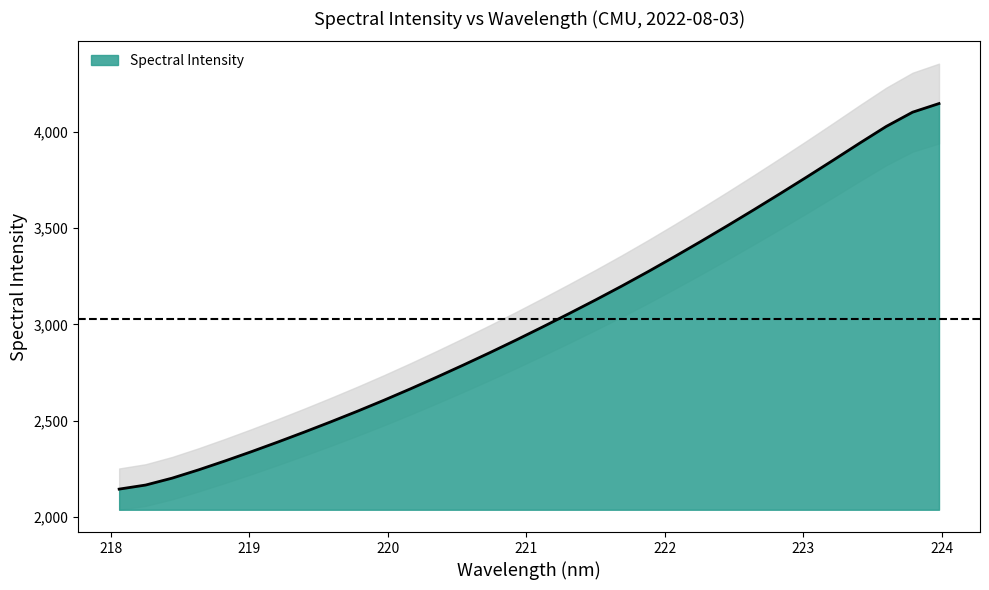

True or false: the data shows 2143.9 at 218.0596.

True